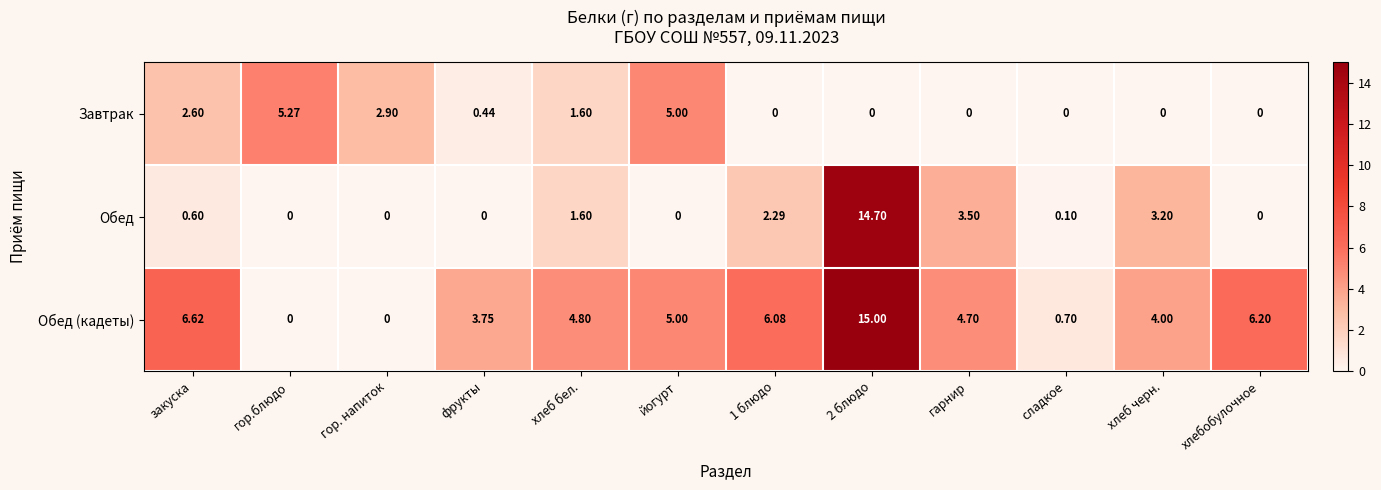

At which label is Завтрак closest to 2?

хлеб бел.